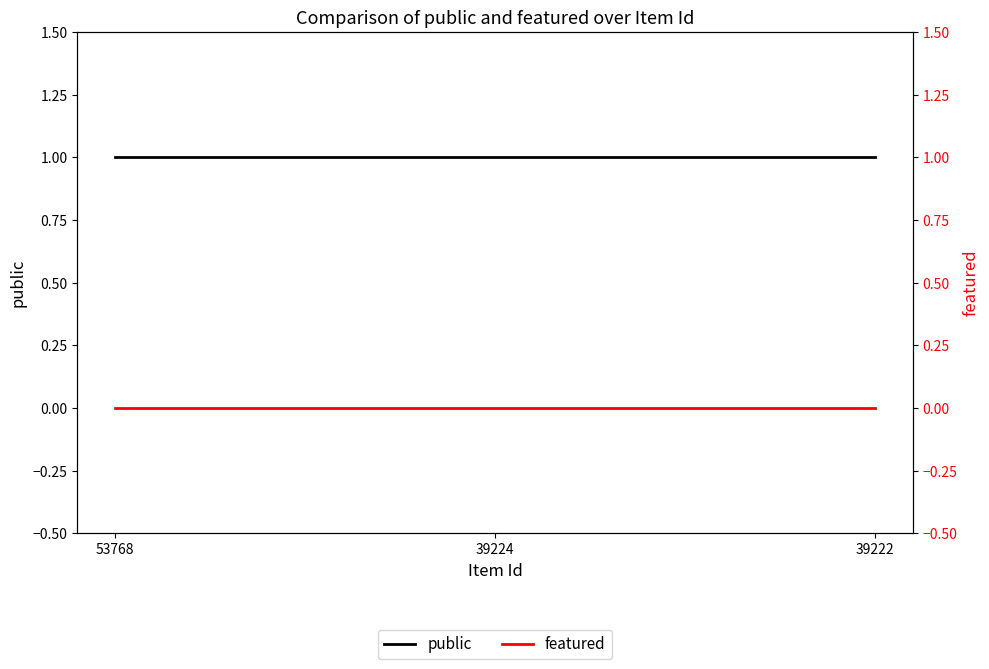

Reading right to left, what are all the values shown in this chart?

public: 39222=1	39224=1	53768=1
featured: 39222=0	39224=0	53768=0